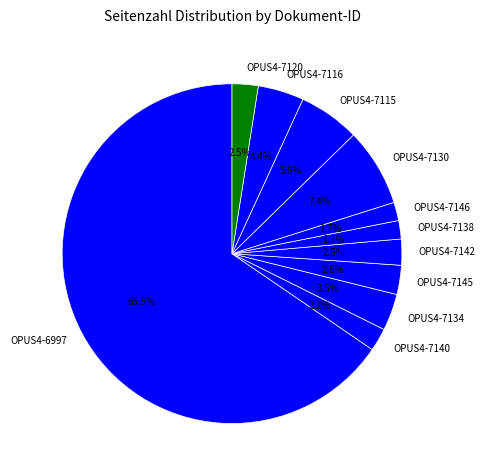

What percentage is the OPUS4-7130 slice, to the nearest percent?

7%